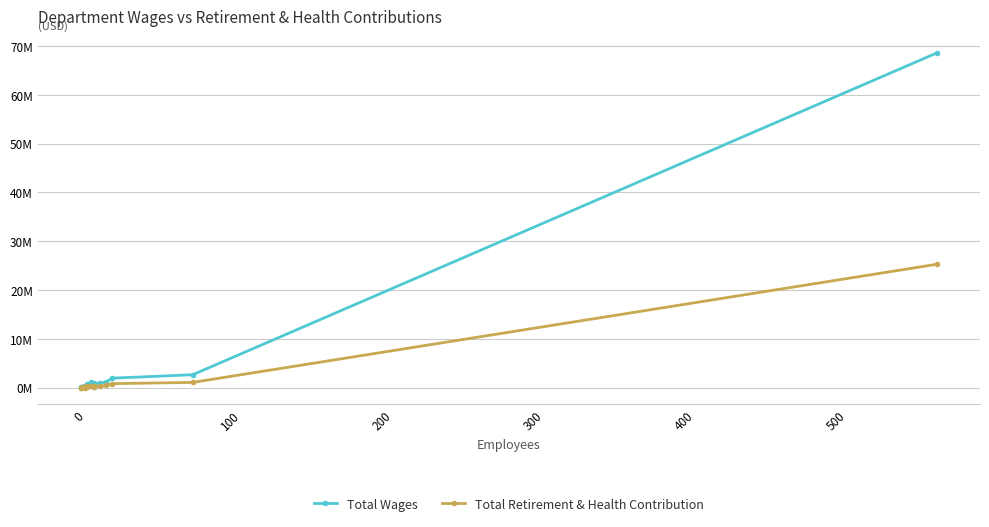

What is the difference between the maximum and second lowest values in the Total Retirement & Health Contribution series?

25266420